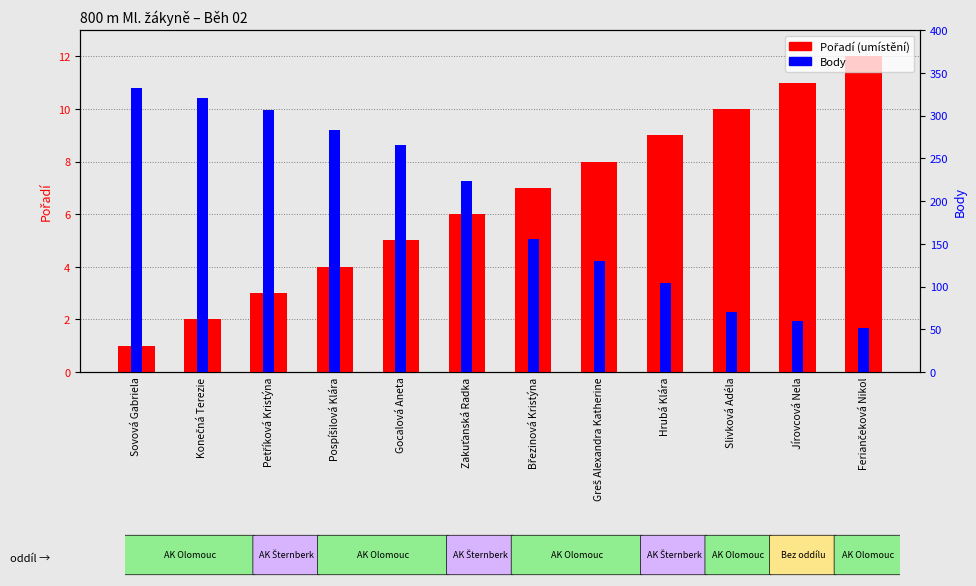

How many distinct data groups are displayed?

2